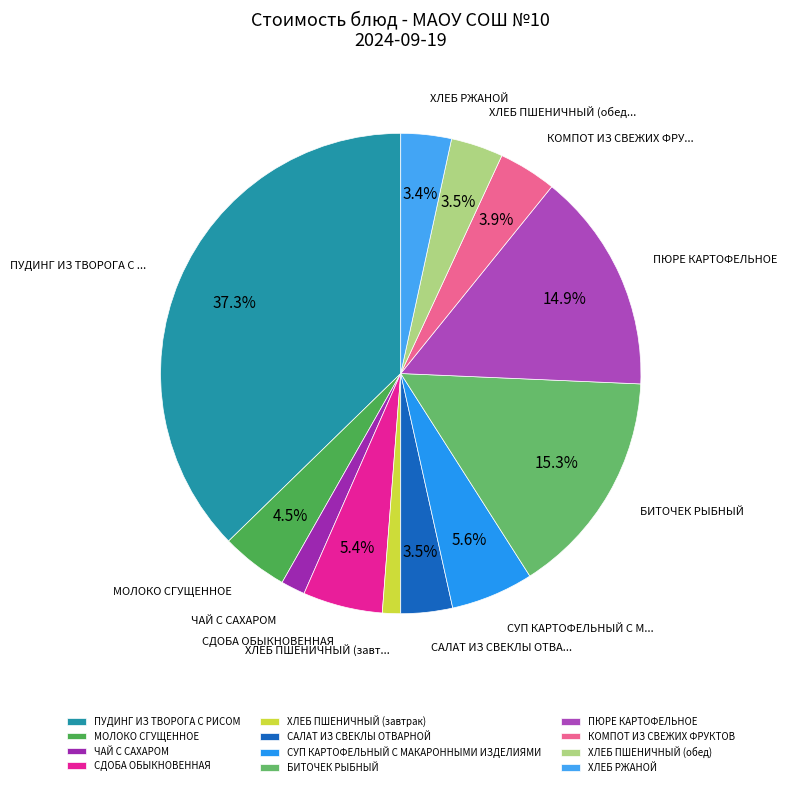

What is the smallest slice in the pie chart?

ХЛЕБ ПШЕНИЧНЫЙ (завтрак)